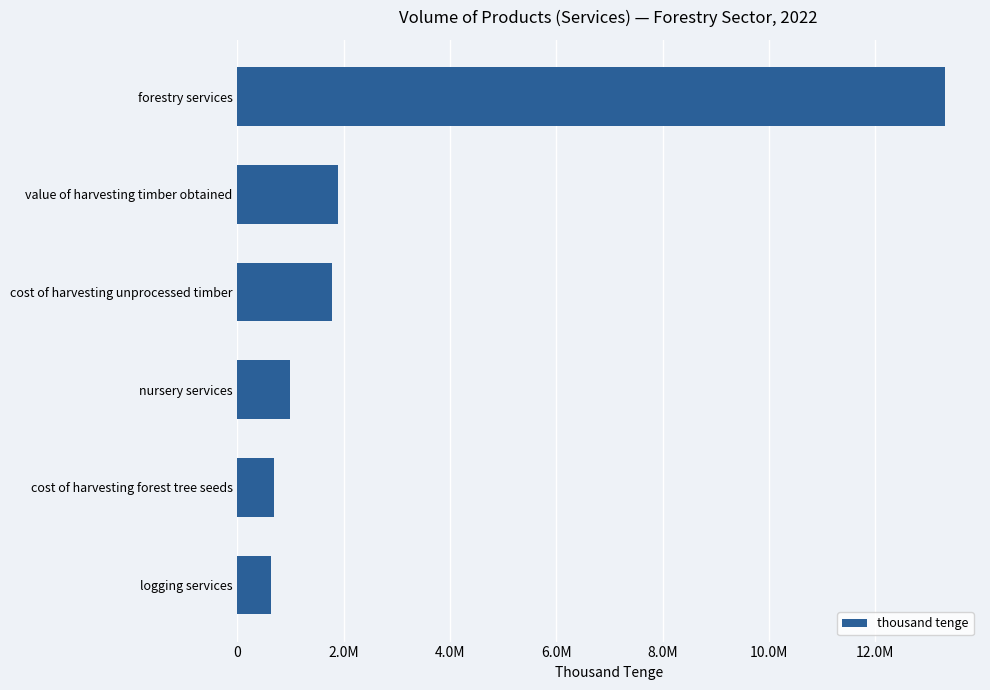

Count the number of categories in the chart.

6